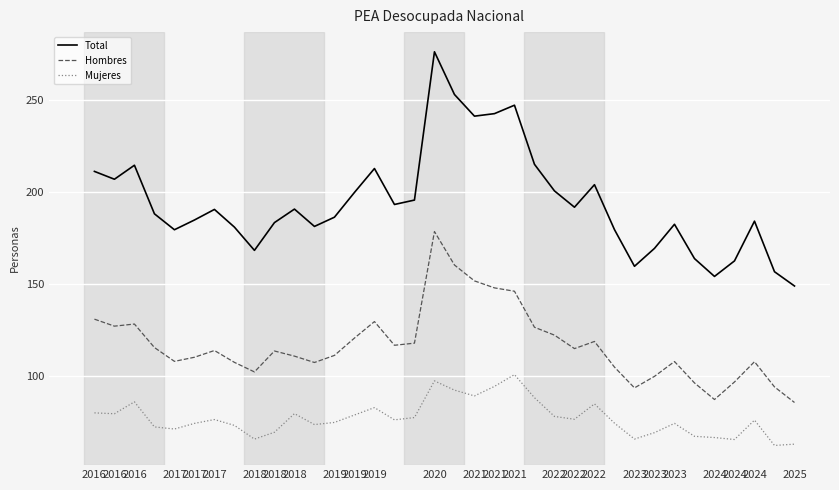

What are all the series names shown in the legend?

Total, Hombres, Mujeres